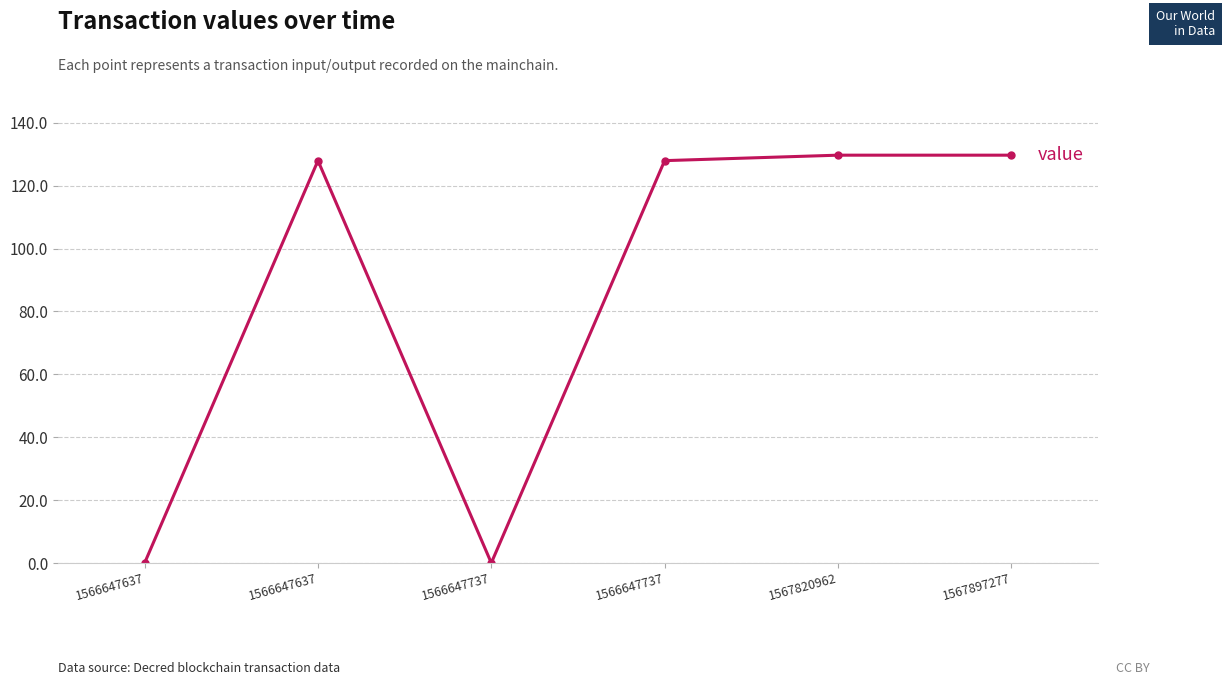

Reading left to right, what are all the values shown in this chart?

1566647637=0.0	1566647637=127.9	1566647737=0.0	1566647737=127.9	1567820962=129.7	1567897277=129.7